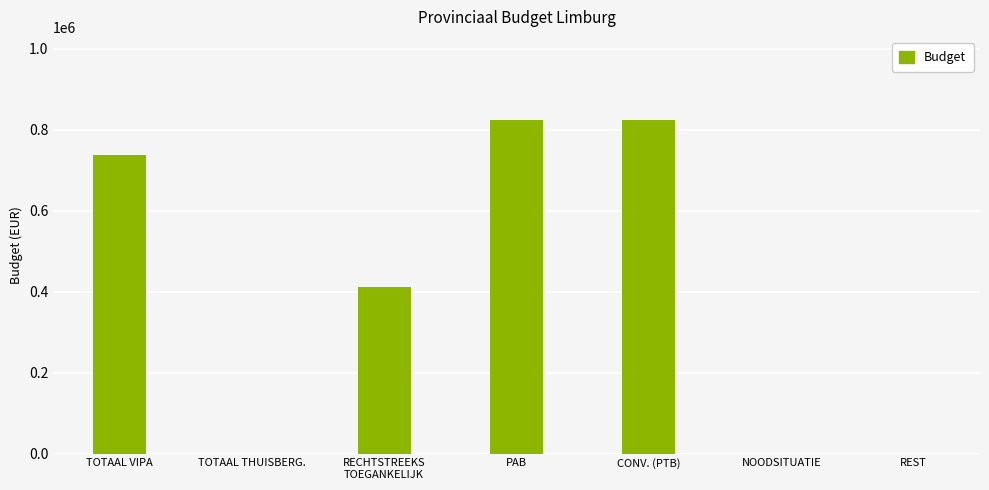

Where is the data nearest to the value 411586?

RECHTSTREEKS
TOEGANKELIJK